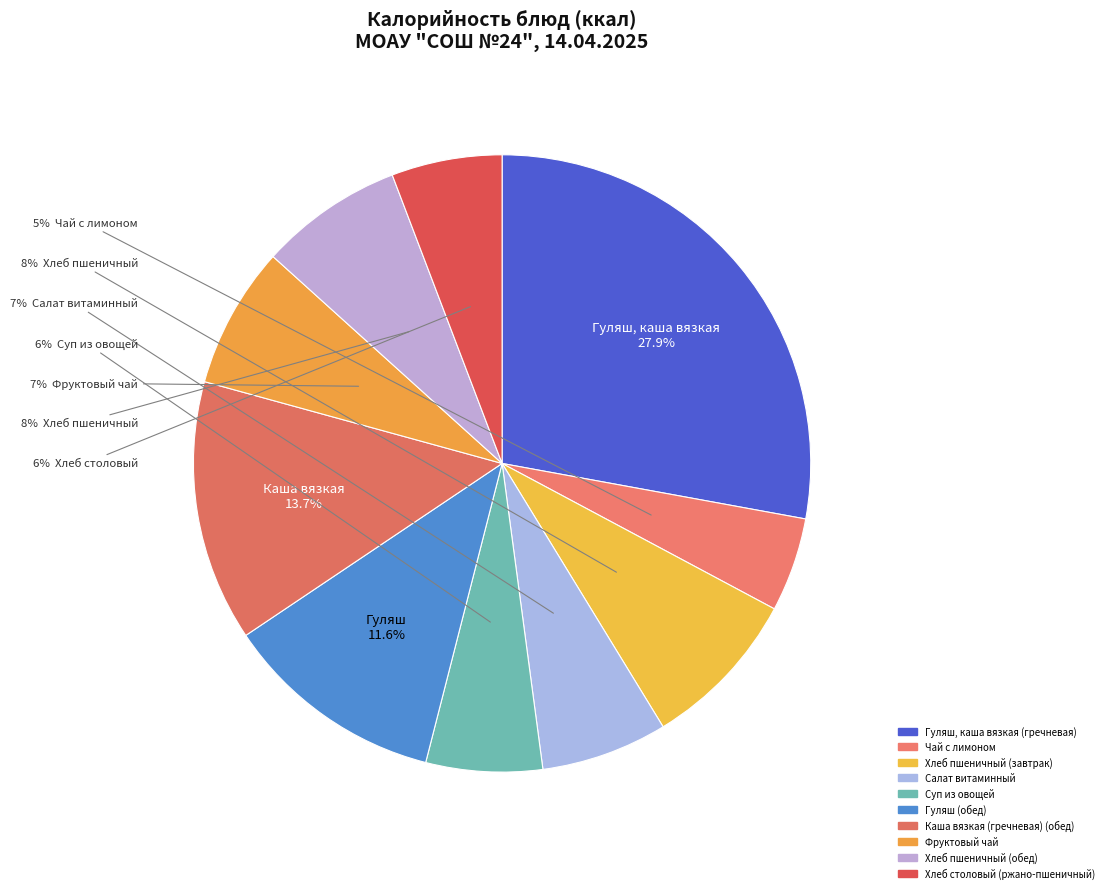

Which slice is the largest?

Гуляш, каша вязкая (гречневая)